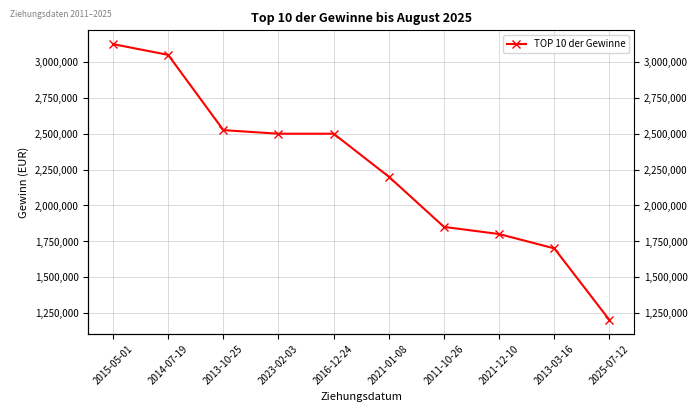

Is it true that the value at 2025-07-12 is 297211?

False